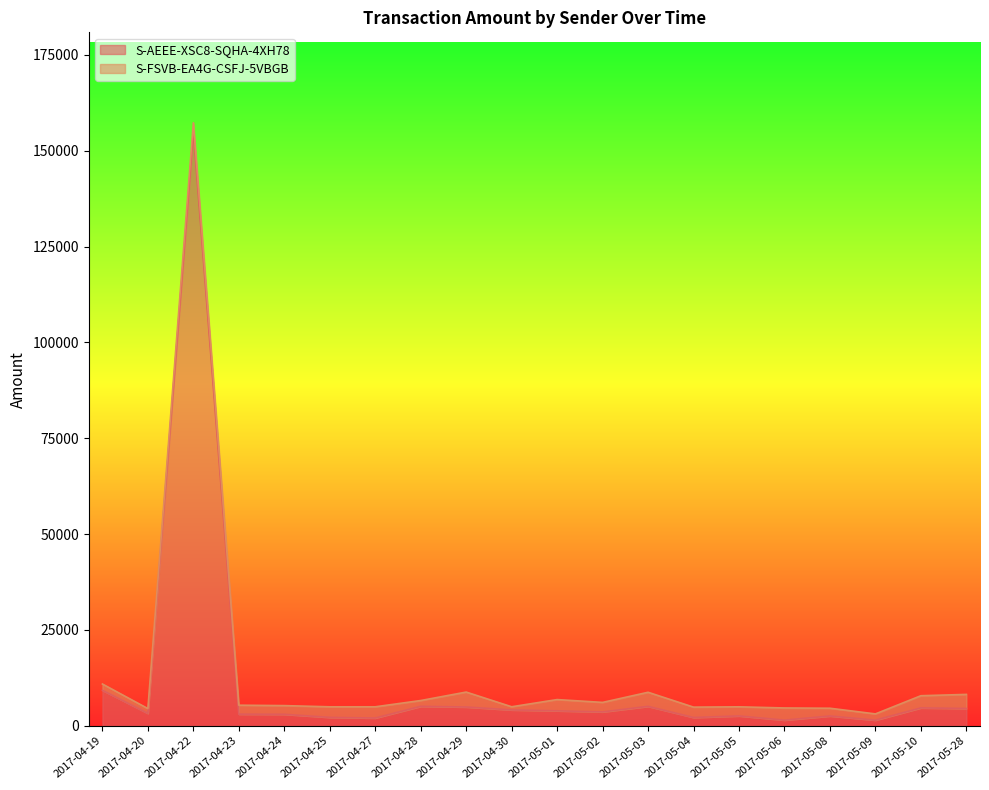

What is the difference between the maximum and minimum values?

153627.0